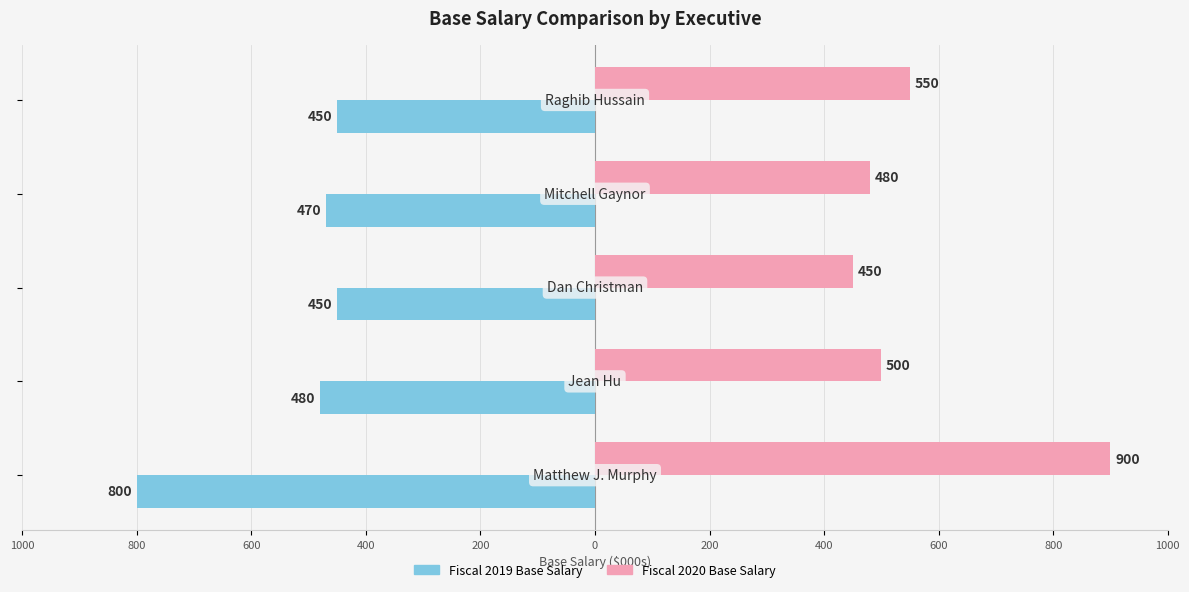

What are all the series names shown in the legend?

Fiscal 2019 Base Salary, Fiscal 2020 Base Salary